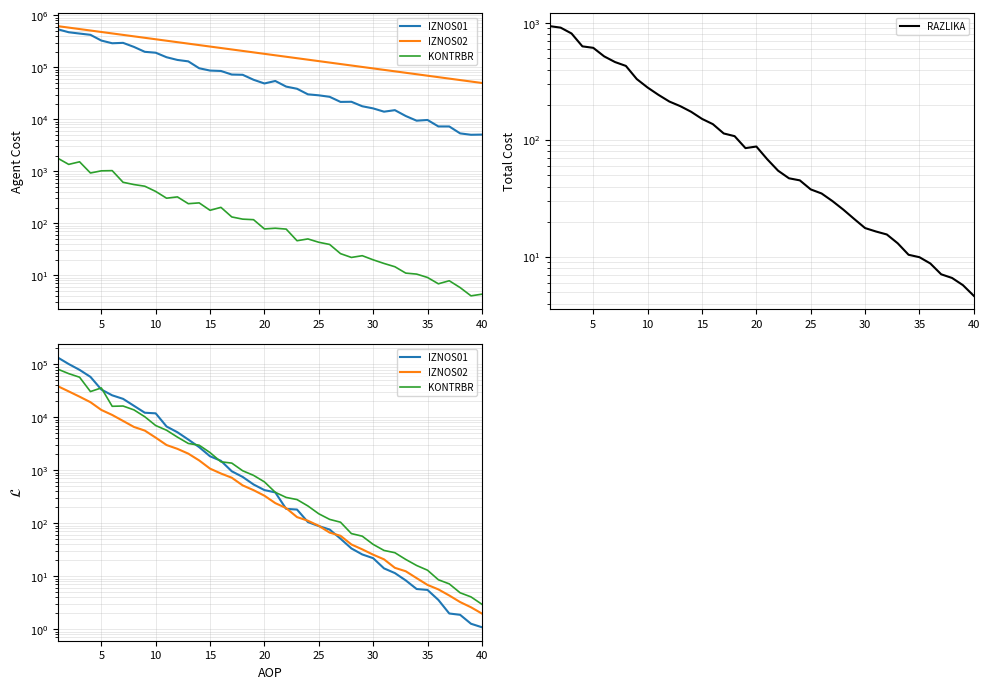

At how many categories does at least one series exceed 114569?

1